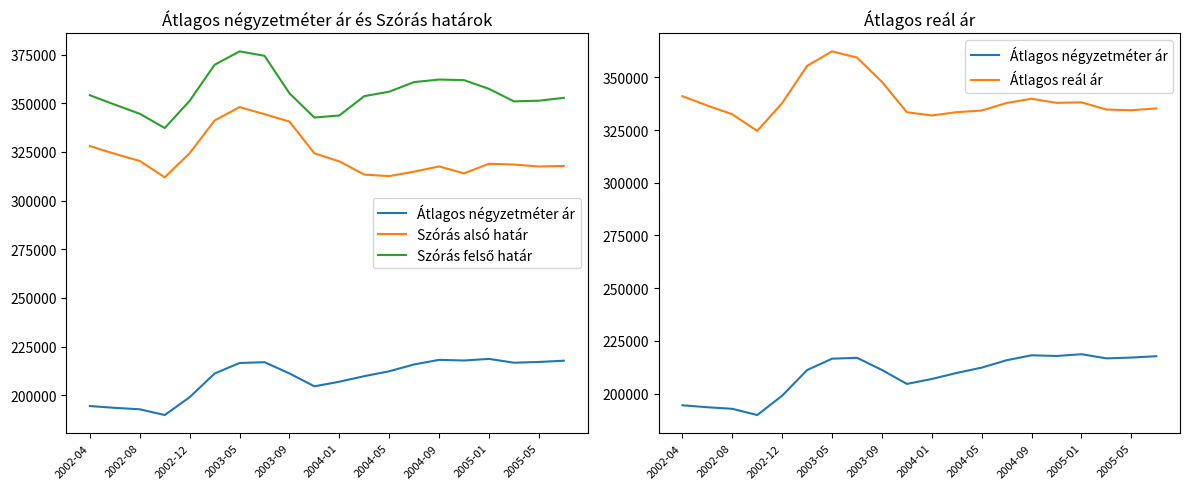

What is the value of the Átlagos reál ár point at the 2nd from the left?

336669